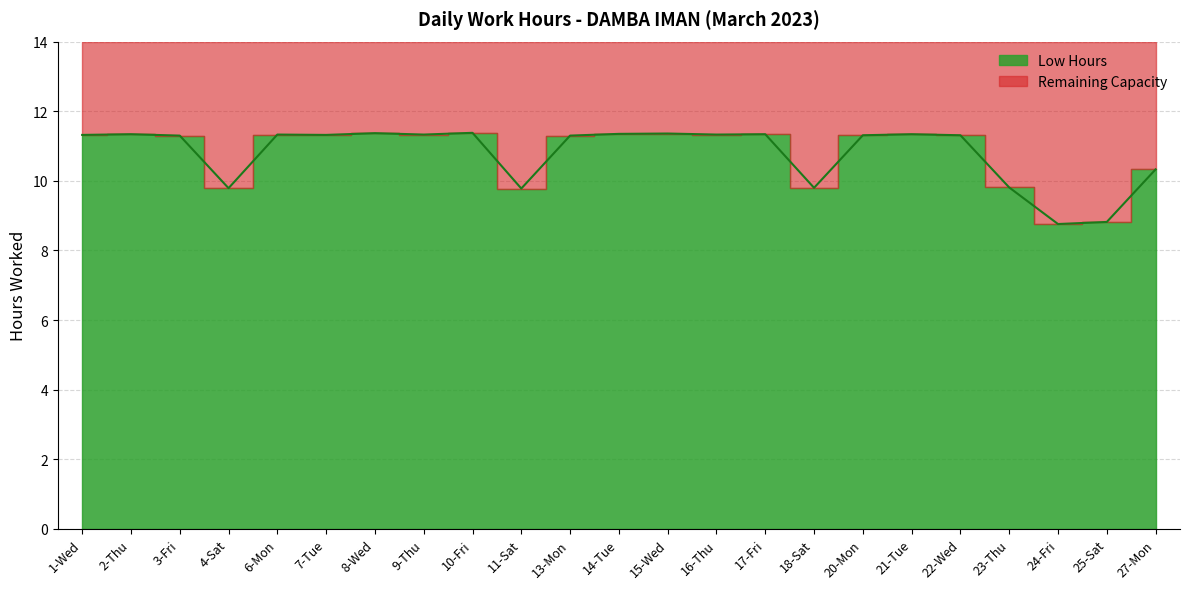

Reading left to right, list all the values displayed in this chart.

11.3	11.3	11.3	9.8	11.3	11.3	11.4	11.3	11.4	9.8	11.3	11.3	11.4	11.3	11.3	9.8	11.3	11.3	11.3	9.8	8.8	8.8	10.3